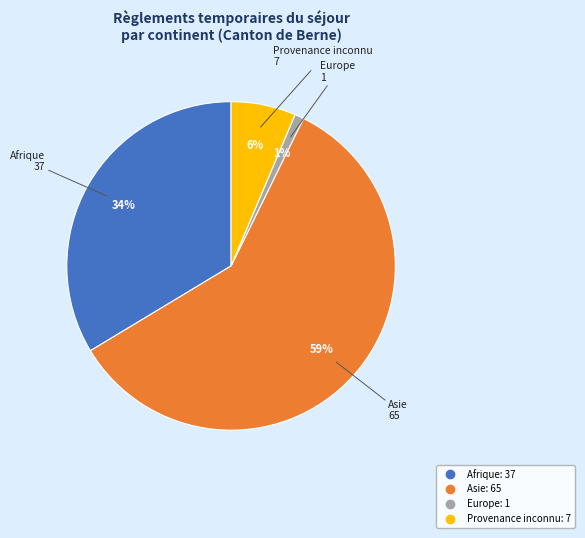

Count the number of slices in the pie.

4